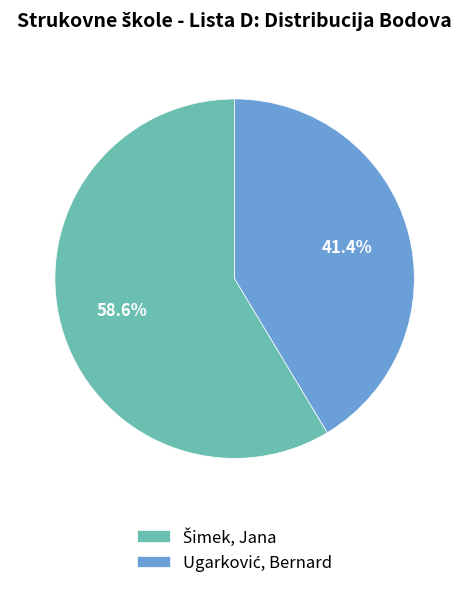

Is there any slice that represents more than half of the pie?

Yes